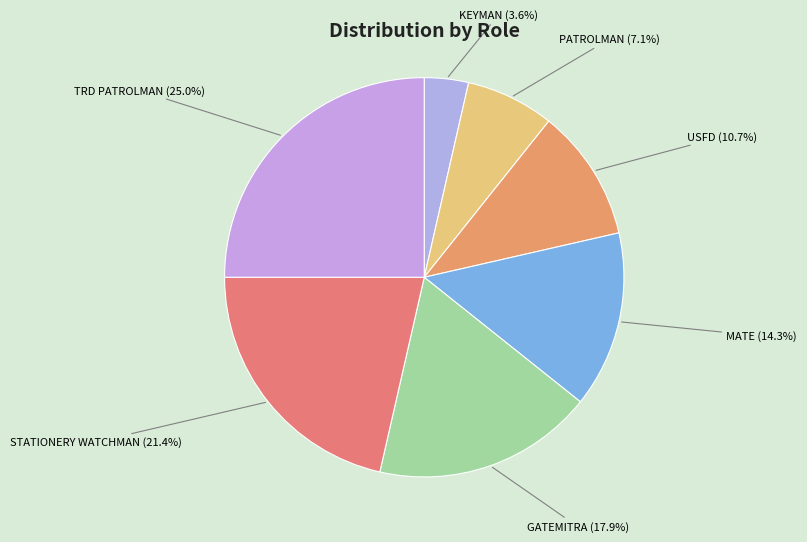

What is the smallest slice in the pie chart?

KEYMAN